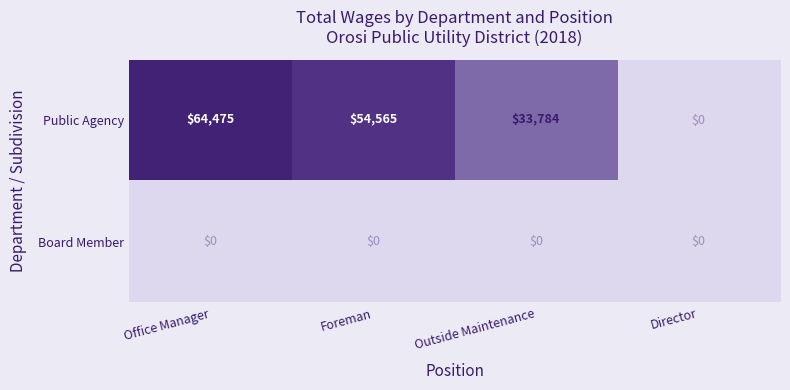

The value of Public Agency at Director is 45054. True or false?

False